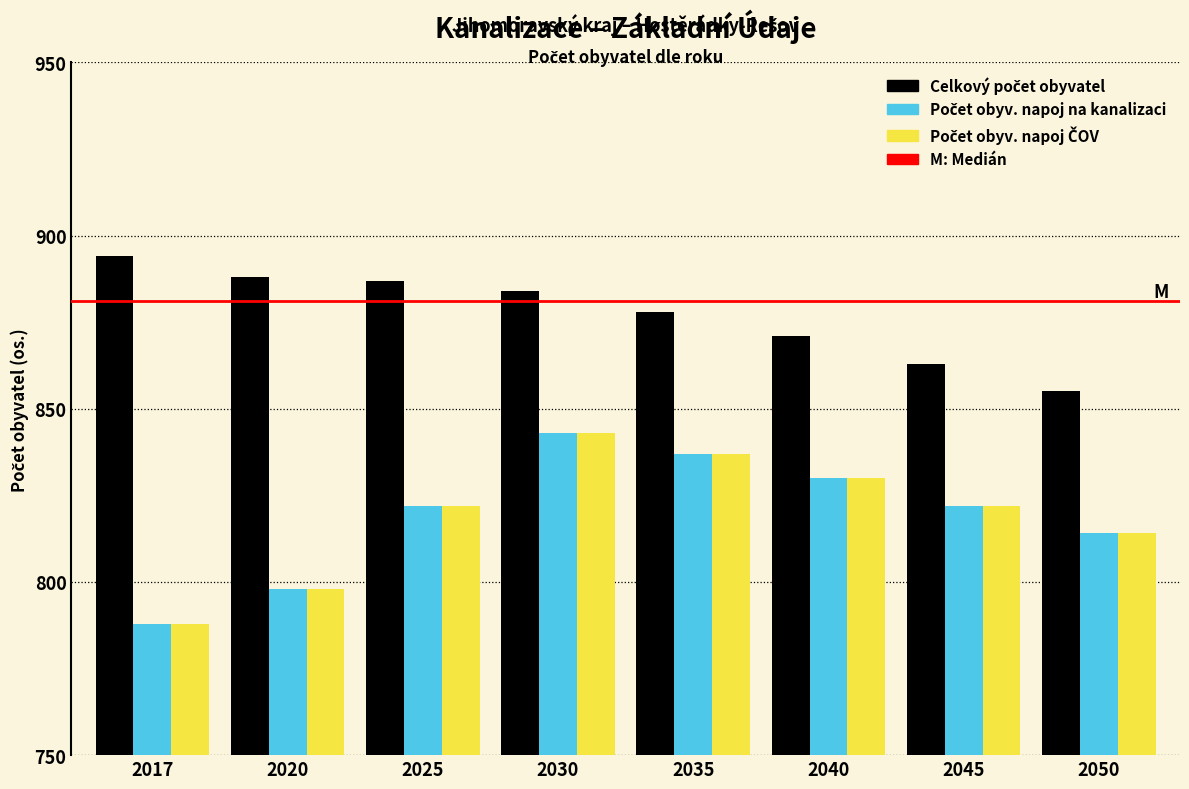

At which category is the sum across all series the highest?

2030